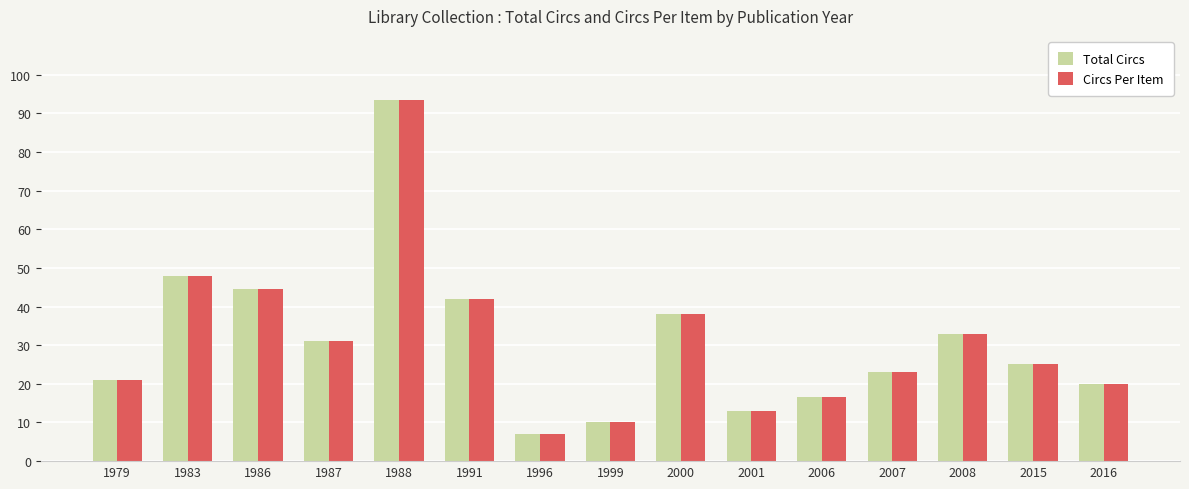

What is the difference between the maximum and minimum values in the Total Circs series?

86.5